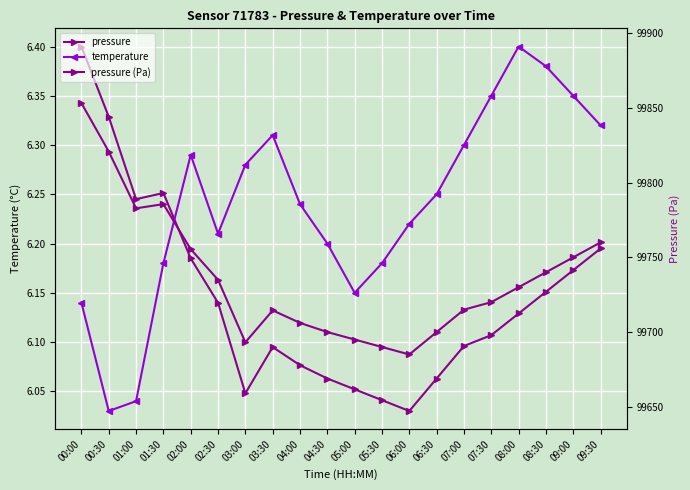

Between 02:00 and 07:30, which series saw the biggest shift?

pressure (Pa)